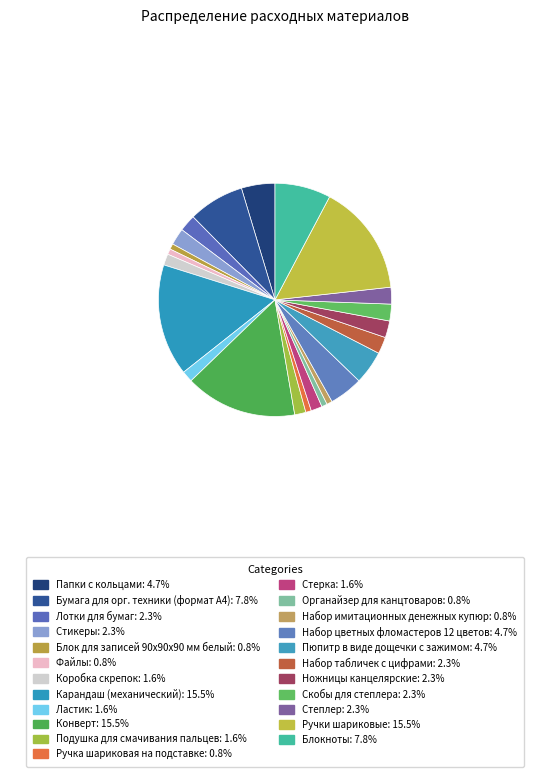

Does Блокноты account for over 50% of the chart?

No